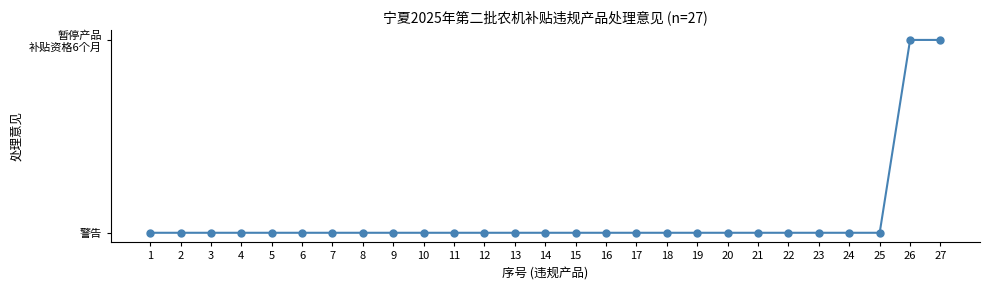

Does the chart have visible grid lines?

No